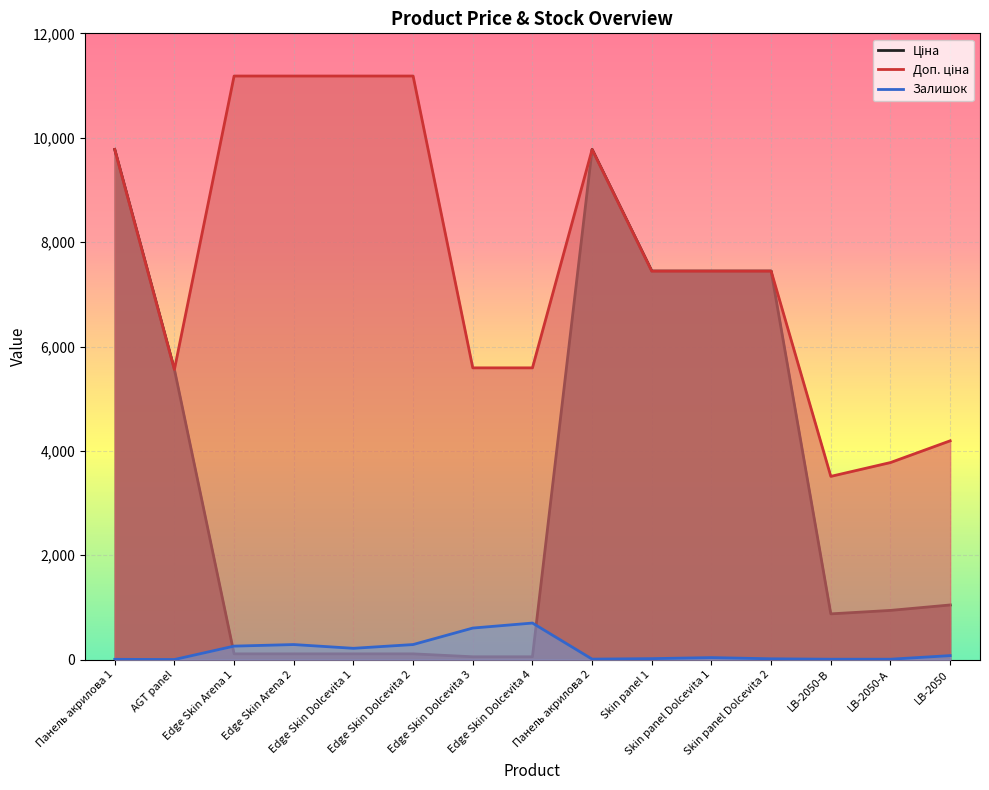

At Панель акрилова 2, list the series in order from largest to smallest.

Ціна, Доп. ціна, Залишок